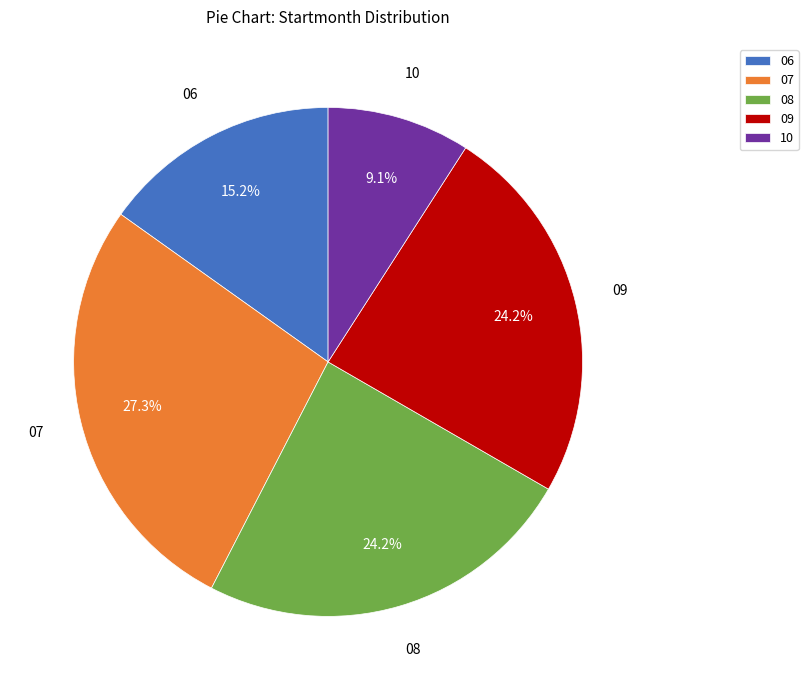

Is the sum of 08 and 10 greater than half?

No